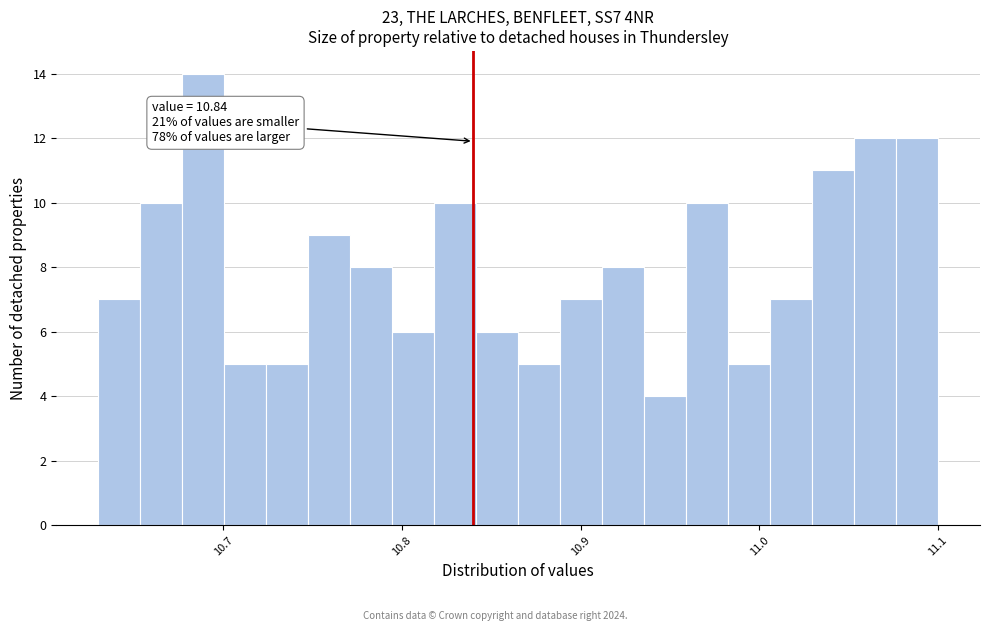

Around what value on the x-axis is the tallest bar? Give the approximate position of its centre, as read against the axis.

10.69